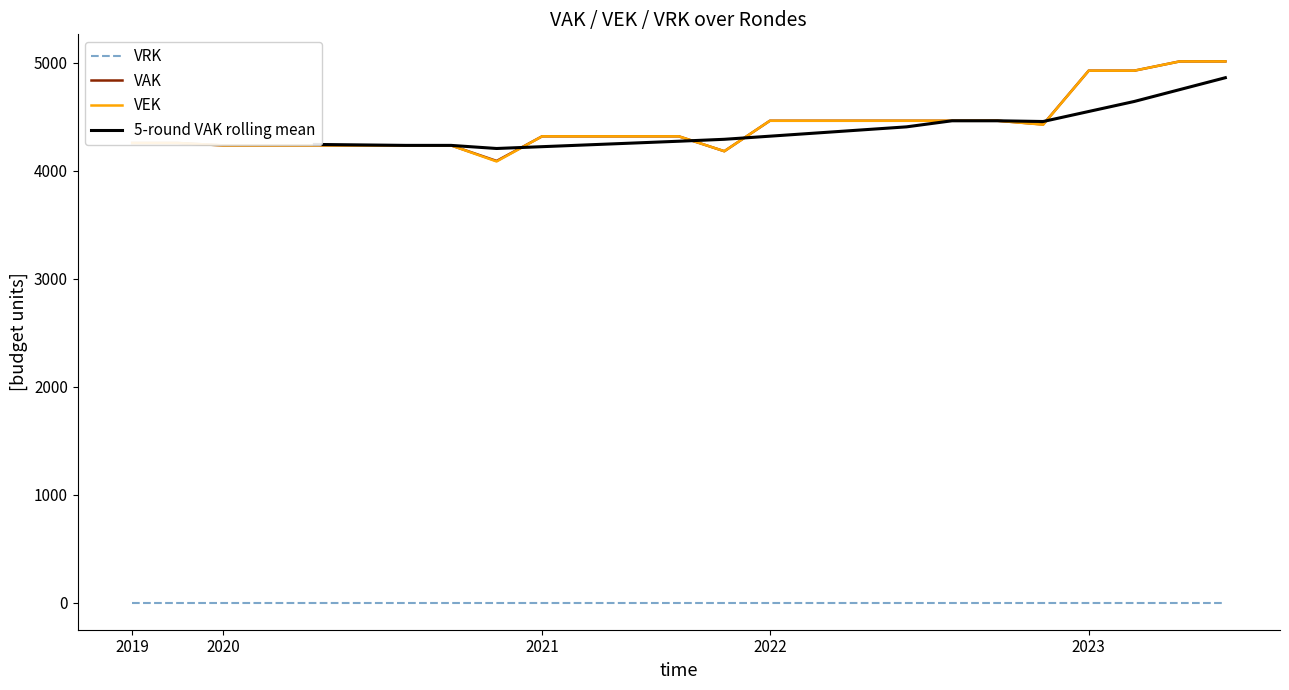

How many values in the VAK series exceed 4320?

11